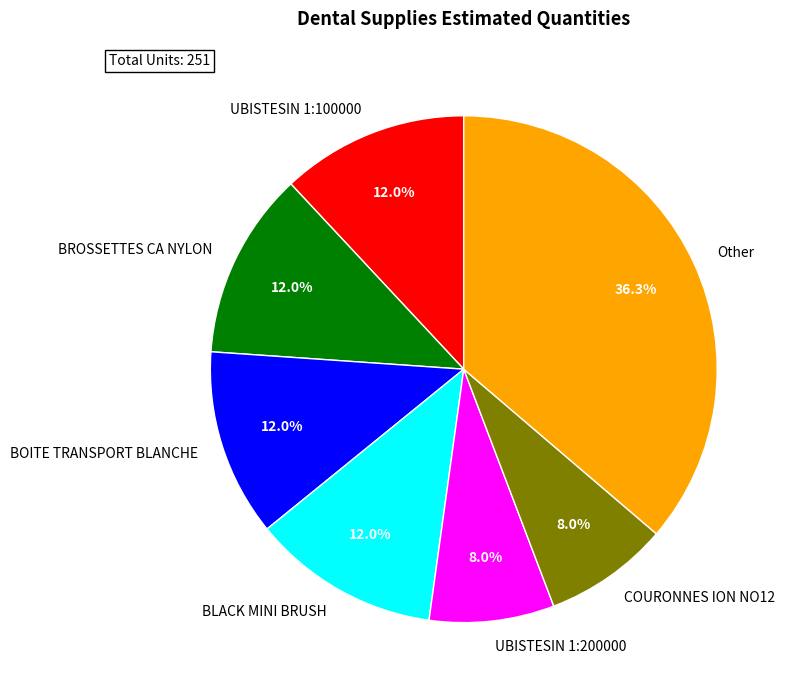

Between Other and BROSSETTES CA NYLON, which is larger?

Other